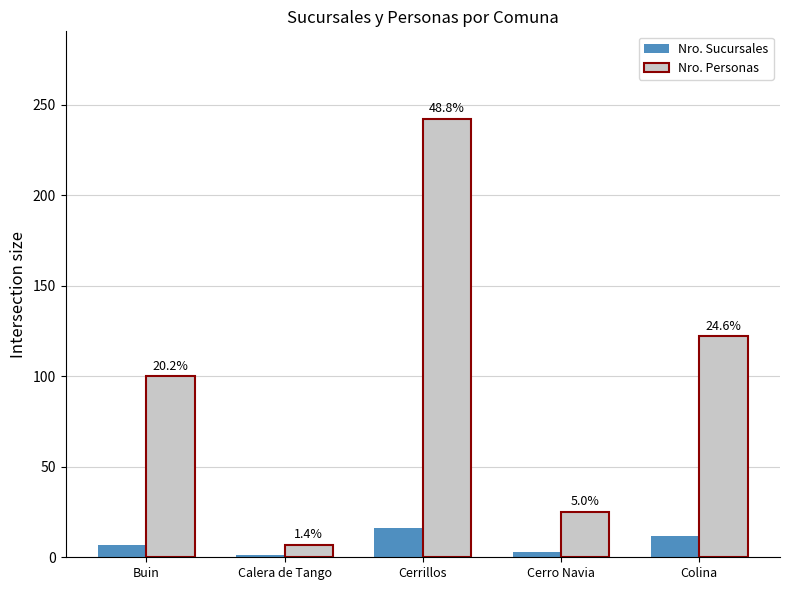

Rank the categories by Nro. Sucursales value from lowest to highest.

Calera de Tango, Cerro Navia, Buin, Colina, Cerrillos